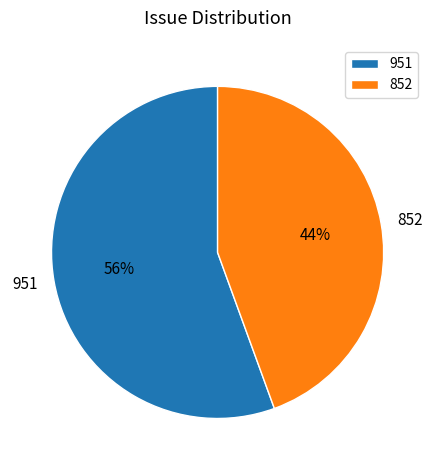

The 951 slice represents 48% of the pie. True or false?

False